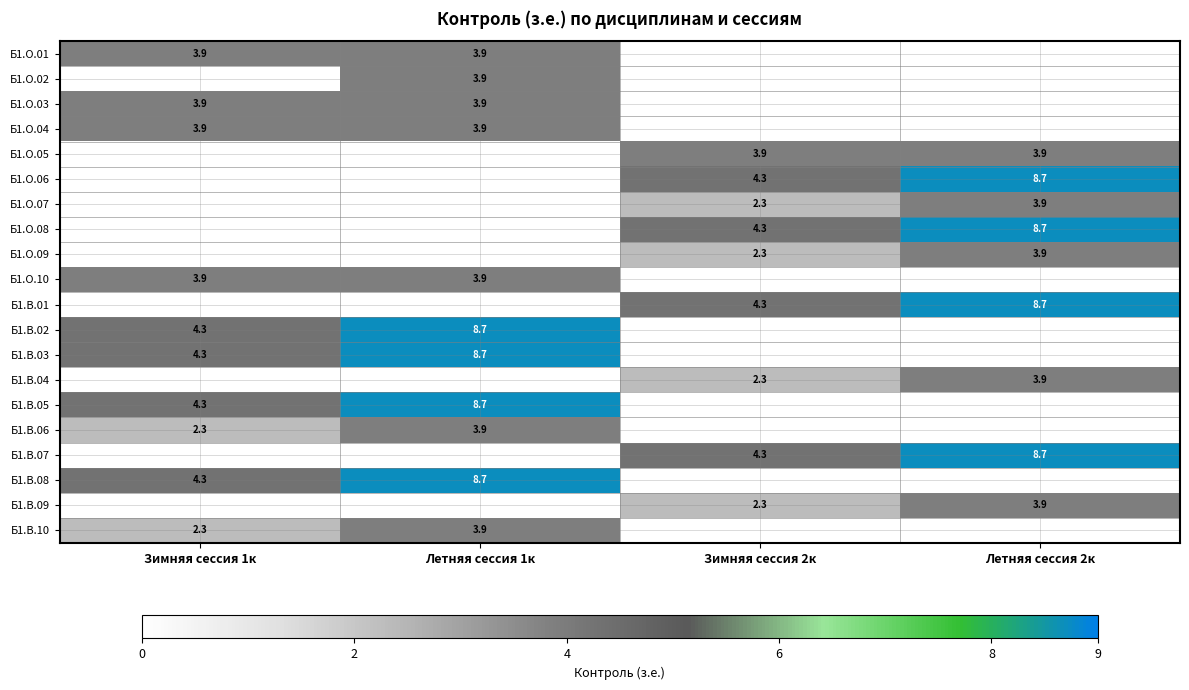

True or false: Б1.О.06 has a value of 3.3 at Летняя сессия 2к.

False